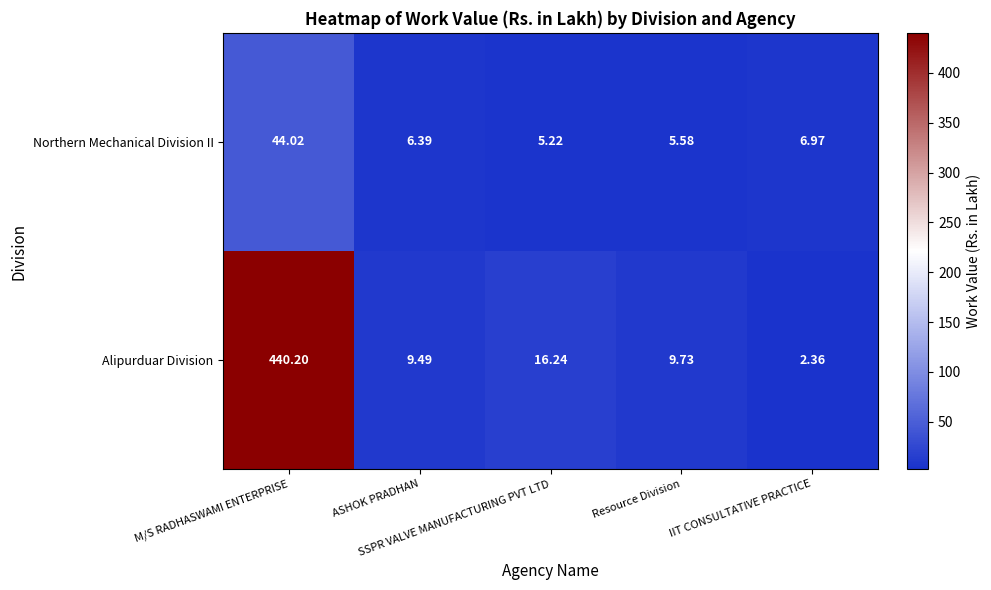

Which series has the widest spread of values?

Alipurduar Division